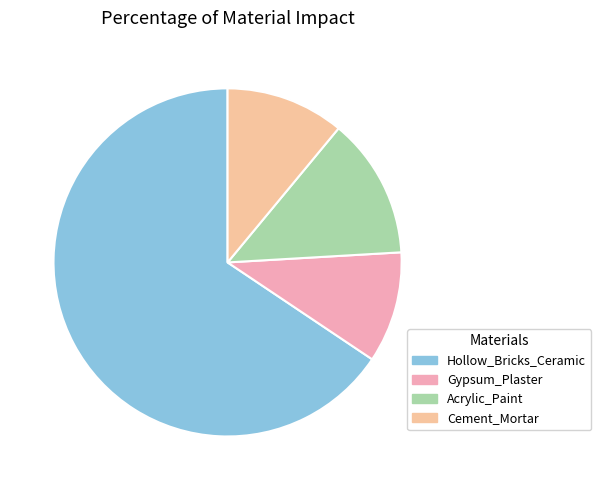

Rank the categories by value from highest to lowest.

Hollow_Bricks_Ceramic, Acrylic_Paint, Cement_Mortar, Gypsum_Plaster